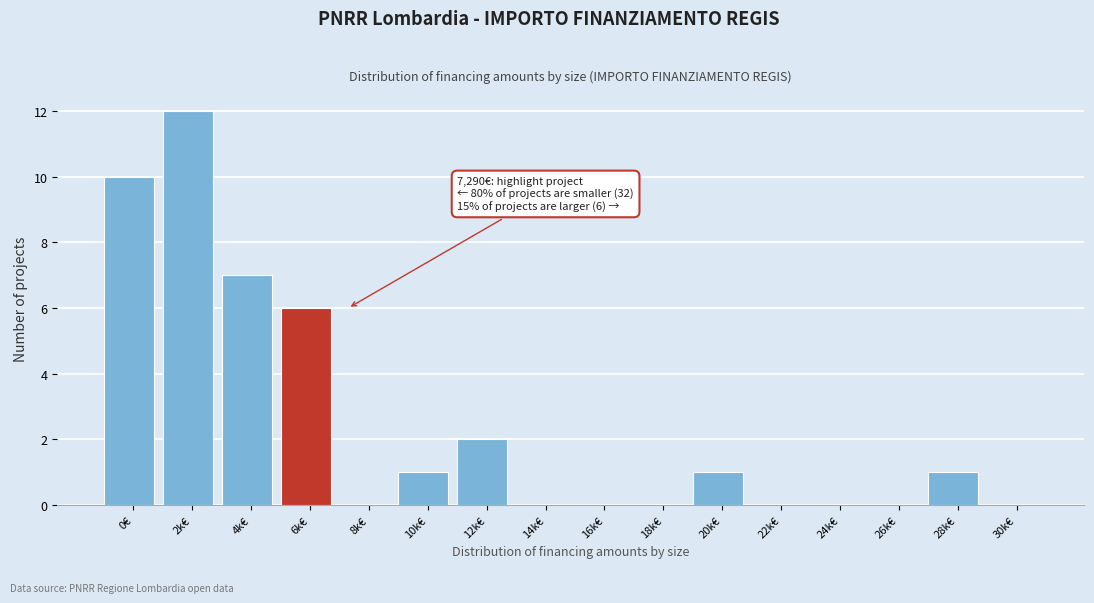

Reading left to right, extract all data points from this chart.

0€=10	2k€=12	4k€=7	6k€=6	8k€=0	10k€=1	12k€=2	14k€=0	16k€=0	18k€=0	20k€=1	22k€=0	24k€=0	26k€=0	28k€=1	30k€=0